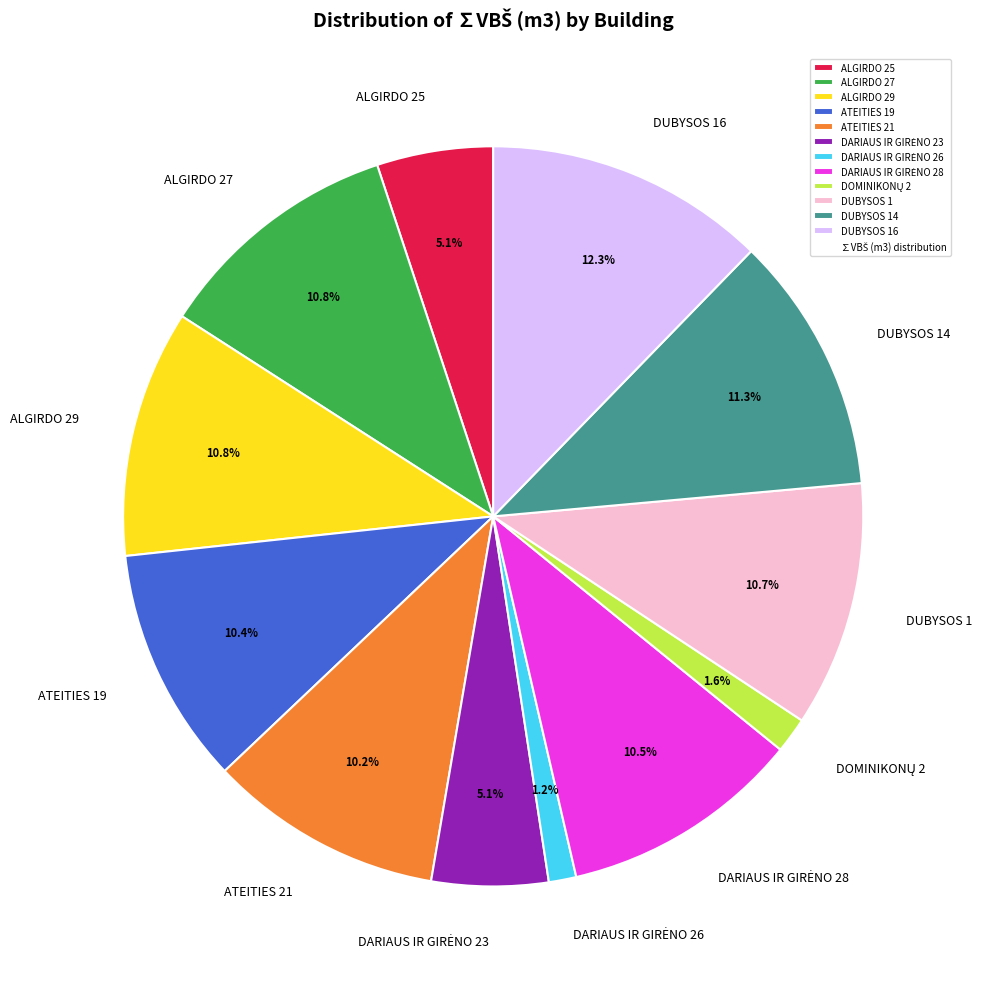

Is there a majority slice in this chart?

No